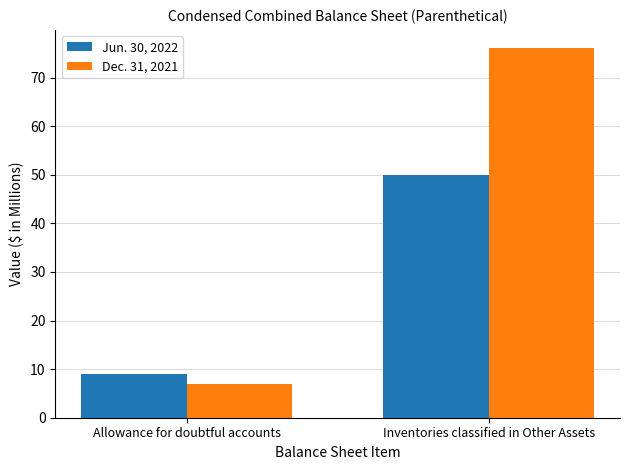

True or false: Jun. 30, 2022 has a value of 6 at Allowance for doubtful accounts.

False